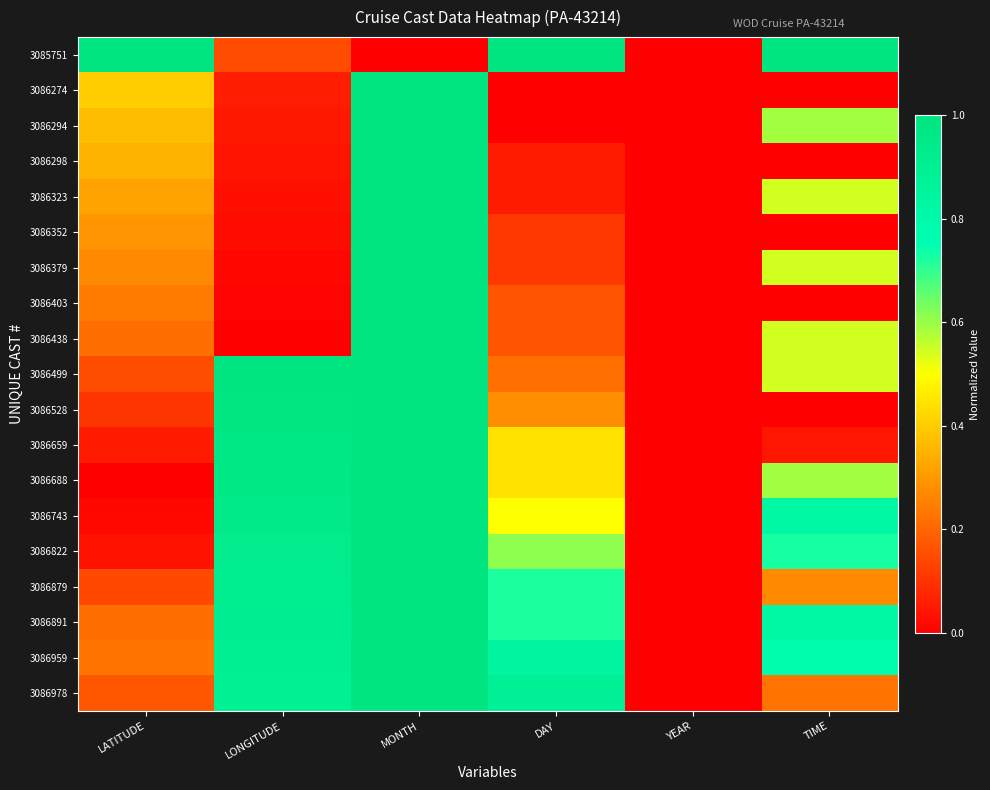

What is the total value across all series at DAY?

7.3